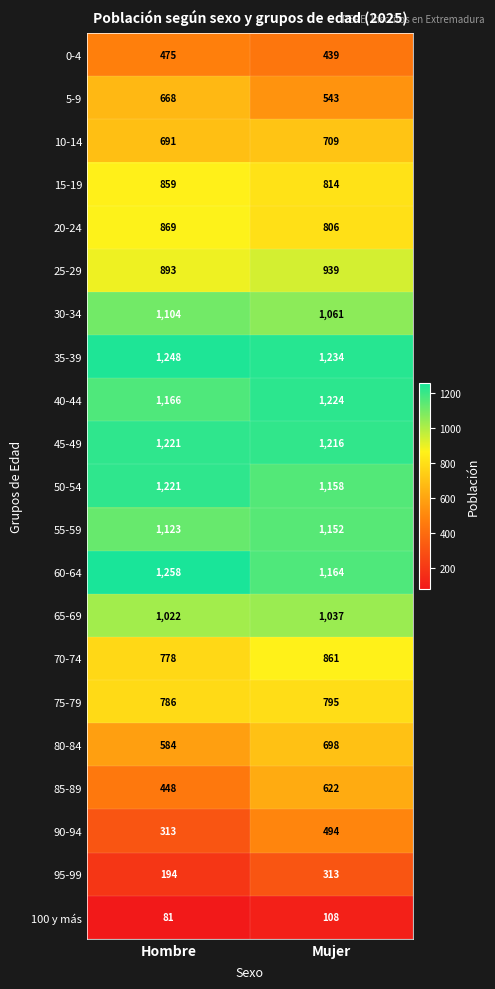

The 30-34 series shows 1897 at Hombre. True or false?

False